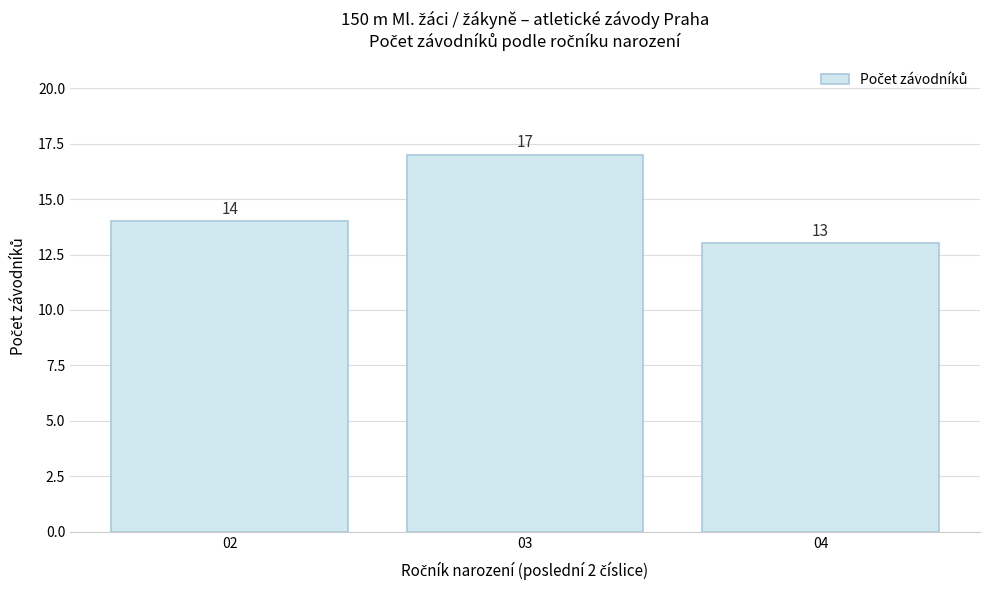

Reading right to left, list all the values displayed in this chart.

04=13	03=17	02=14